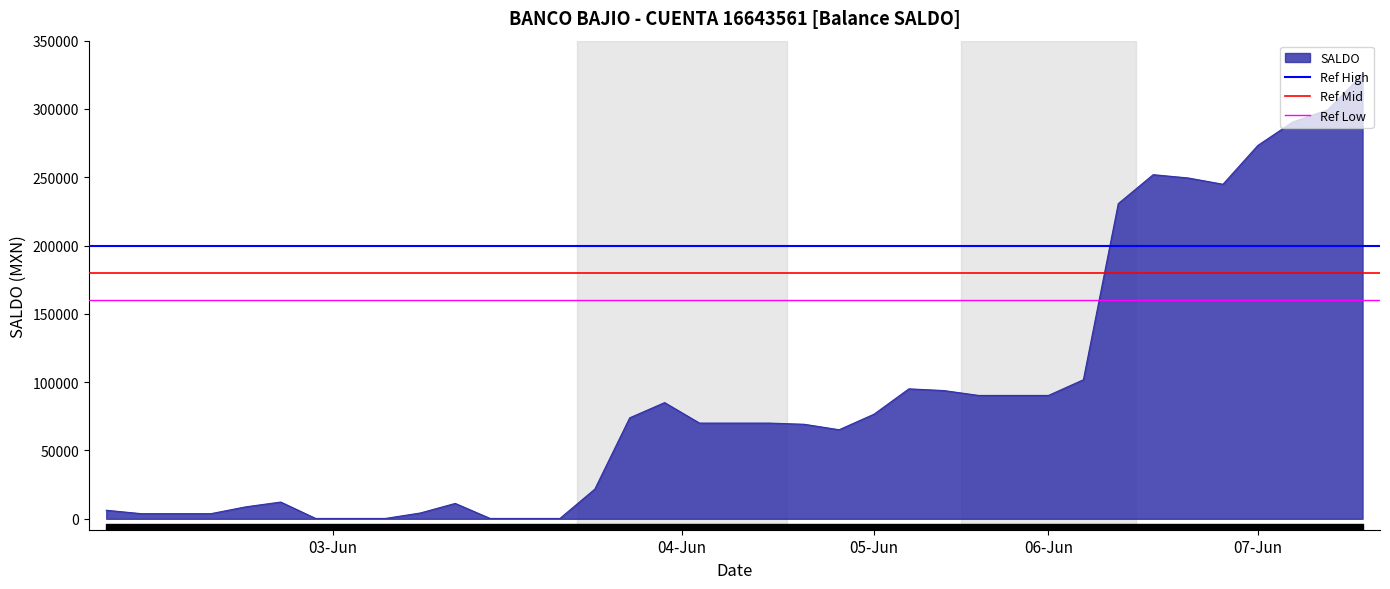

The value of SALDO at 06-Jun is 50836.6. True or false?

False